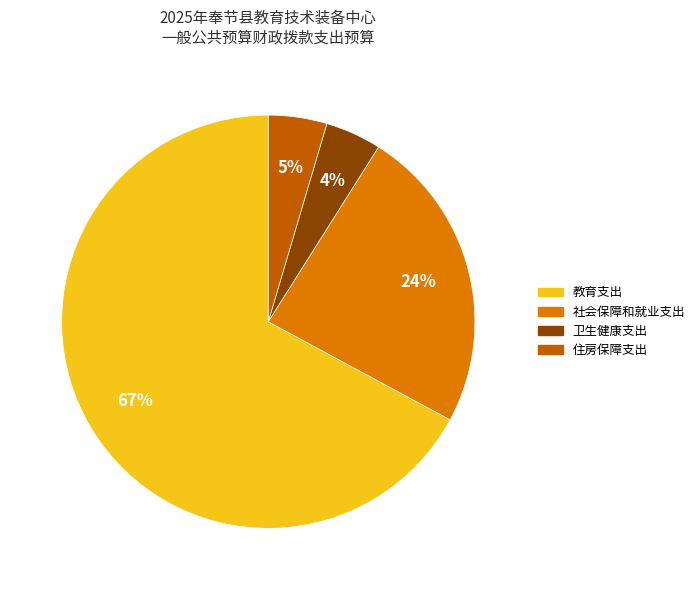

Is it true that 教育支出 is 67% of the pie?

True